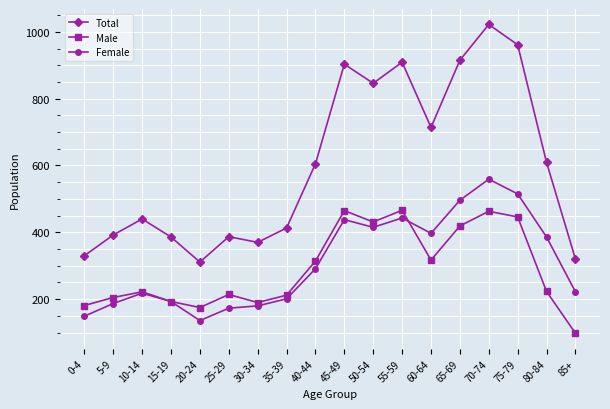

At which category does Total reach its first local peak?

10-14